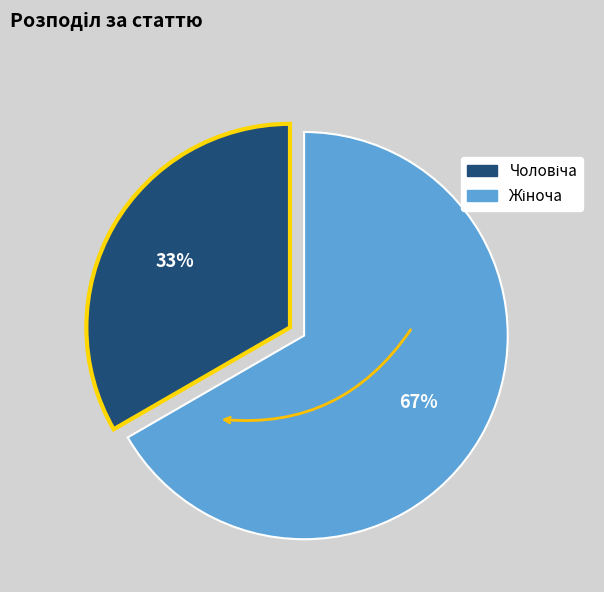

To the nearest percent, what is the average slice percentage?

50%